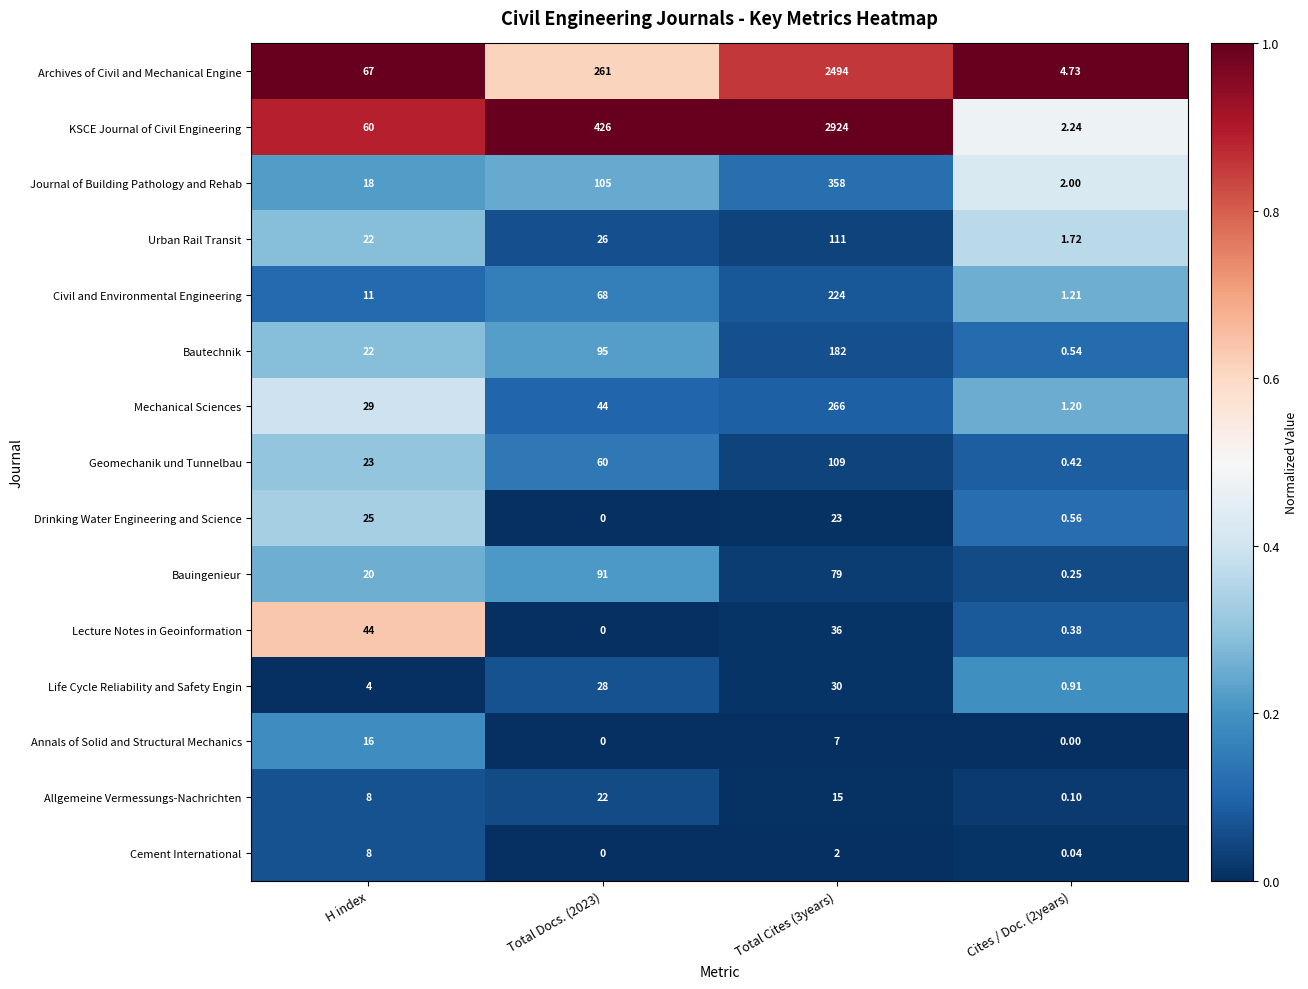

Where does the Cement International series first go above 2?

H index